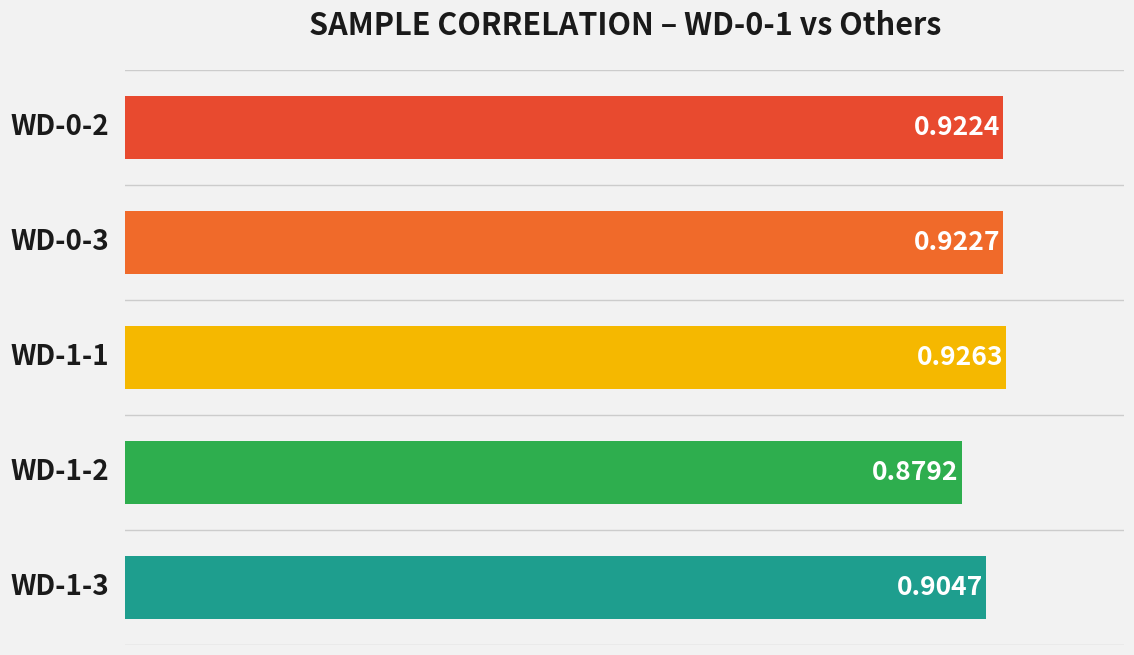

Where is the data nearest to the value 0?

WD-1-2